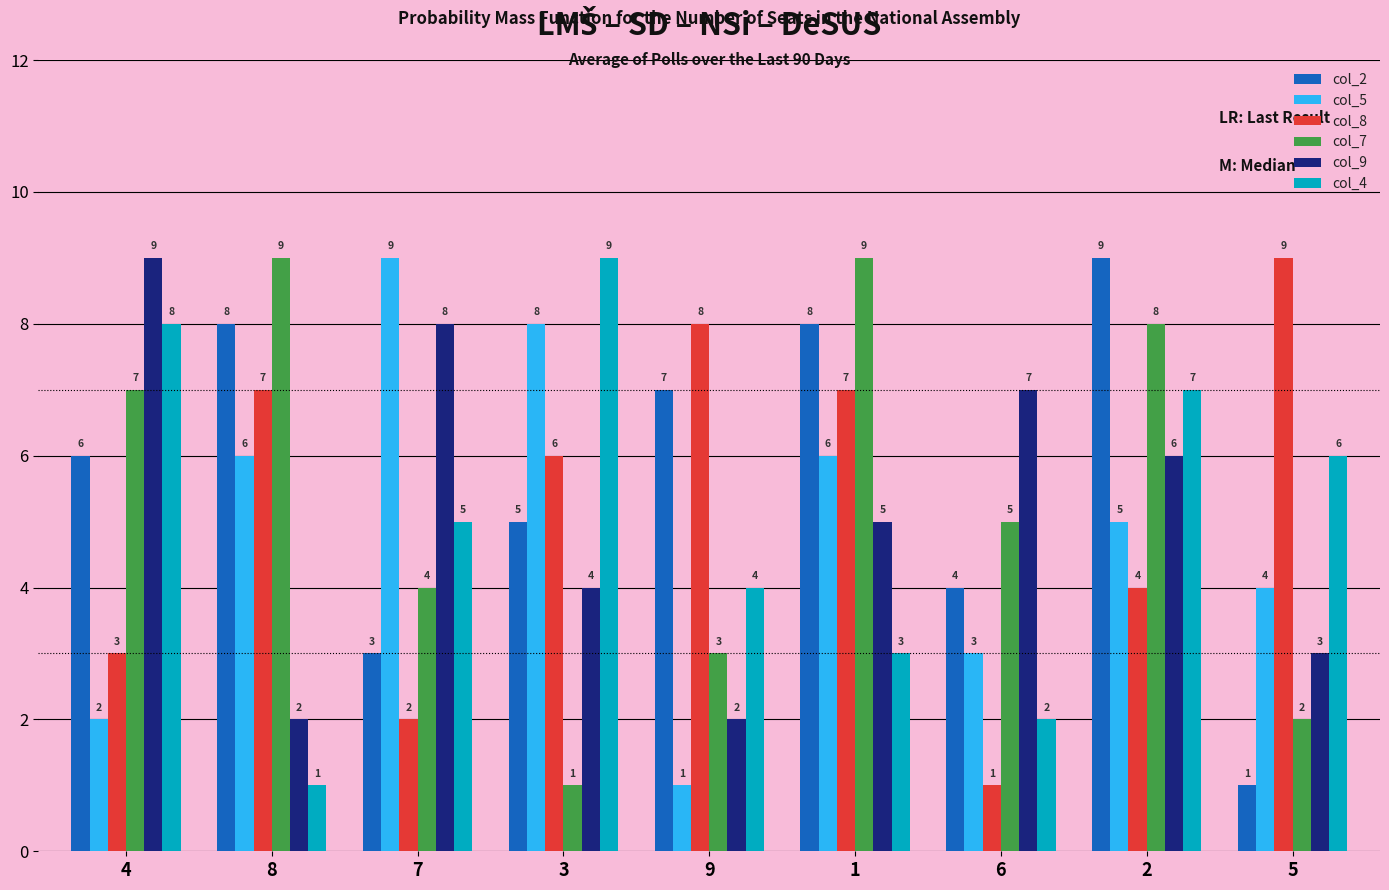

What is the difference between the highest and lowest values at 2?

5